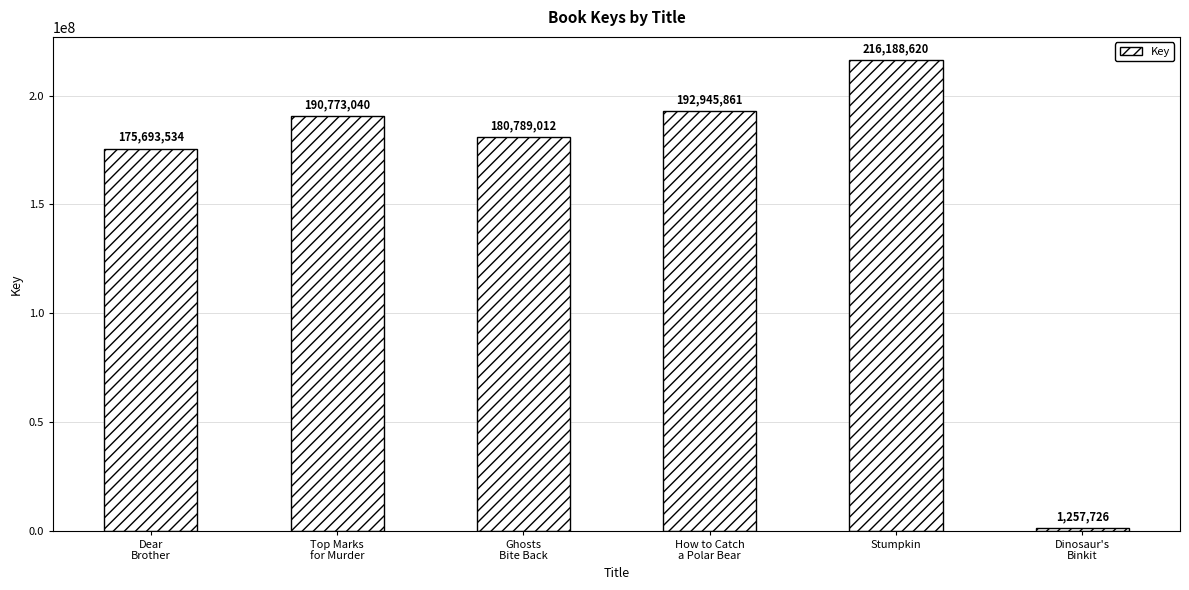

What is the approximate value at Dinosaur's
Binkit, to the nearest 50?

1257750